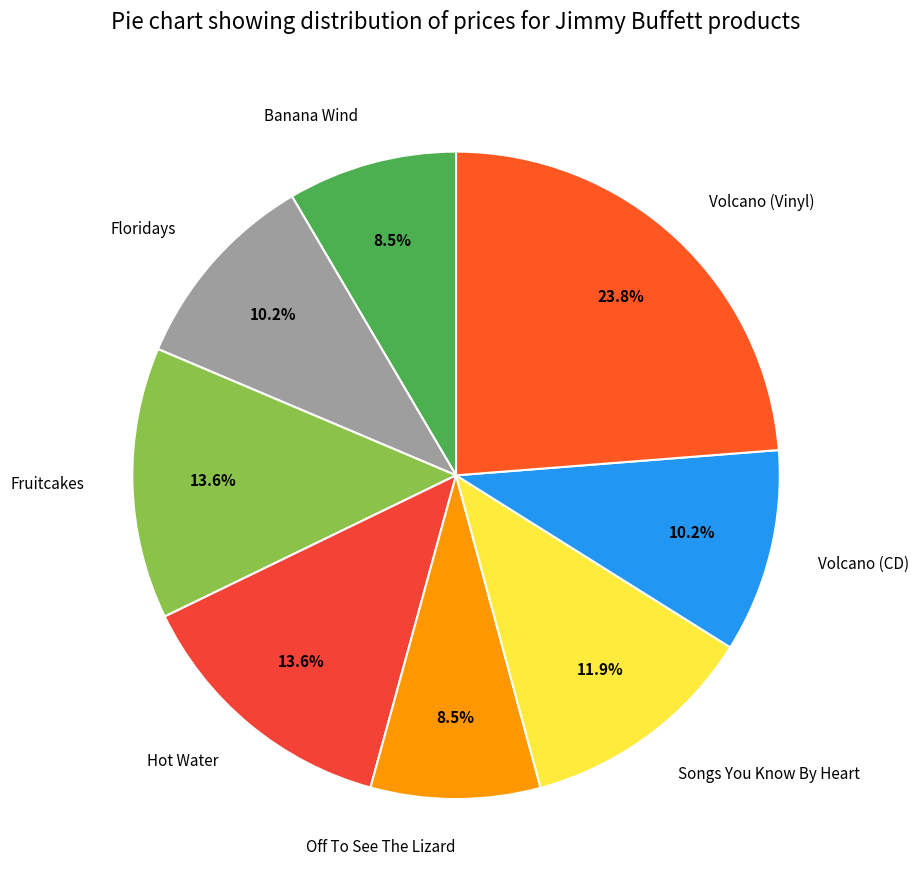

Count the number of slices in the pie.

8